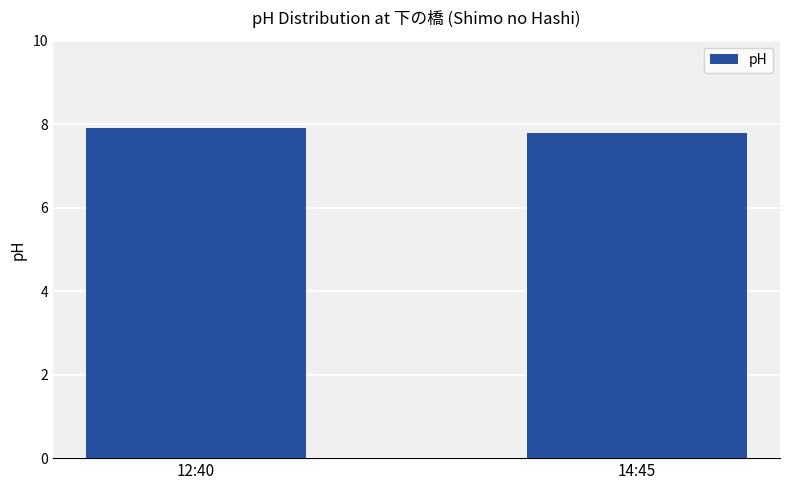

How many values are between 7 and 8?

2